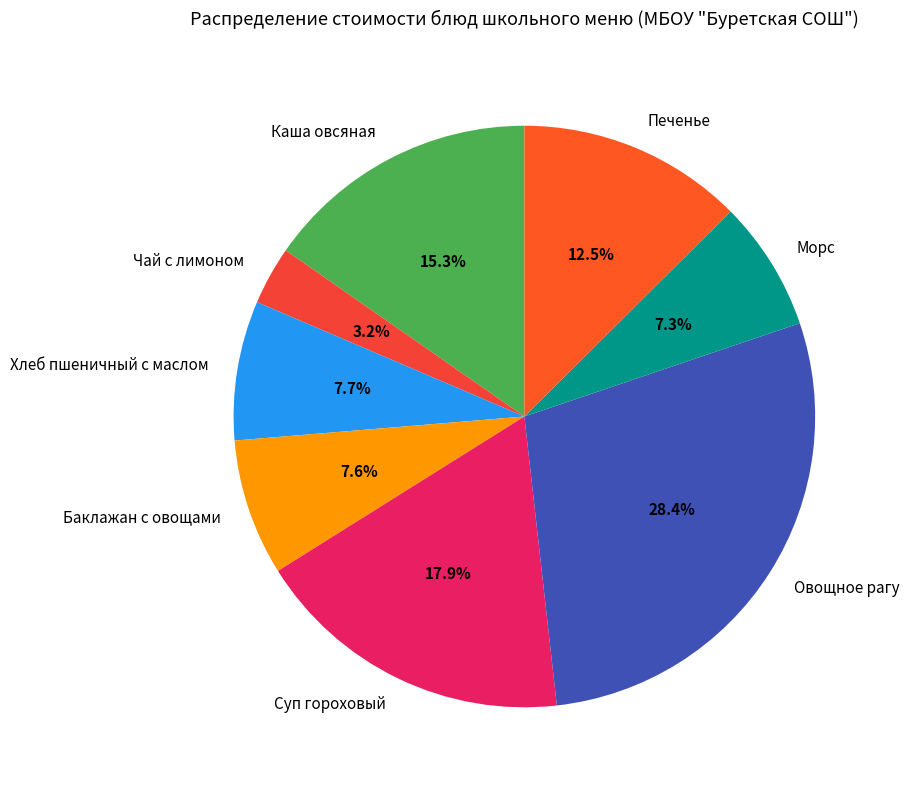

Combined, what portion of the pie is Суп гороховый and Баклажан с овощами?

25.5%